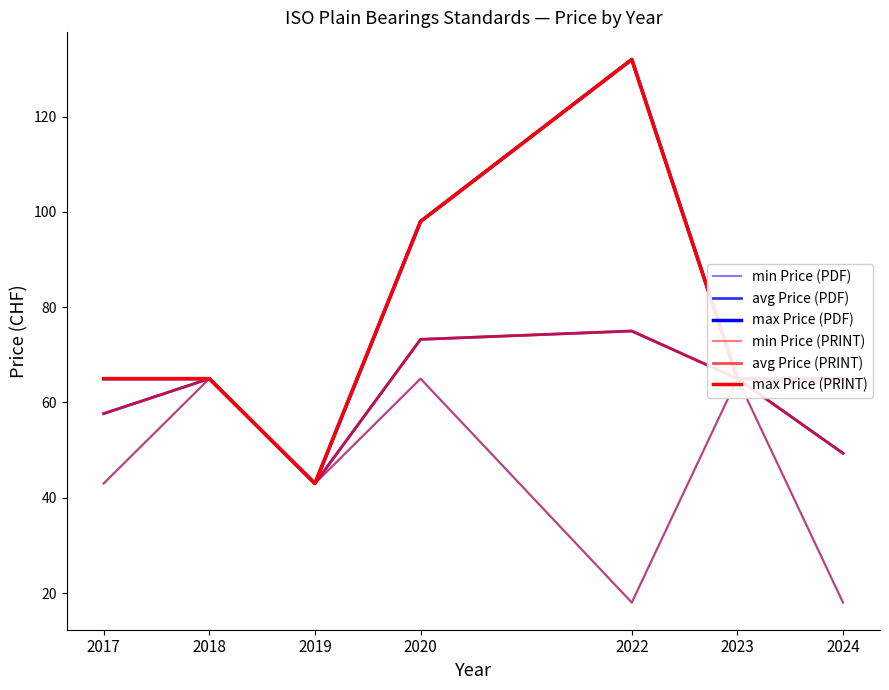

Is it true that max Price (PRINT) equals 132.0 at 2022?

True